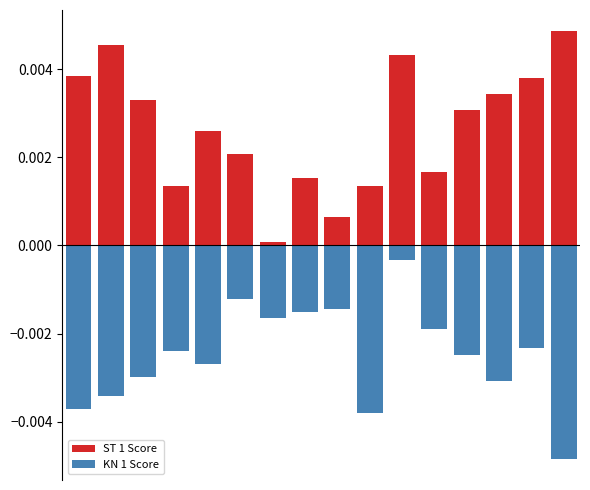

The KN 1 Score series shows -0.0 at 13. True or false?

True